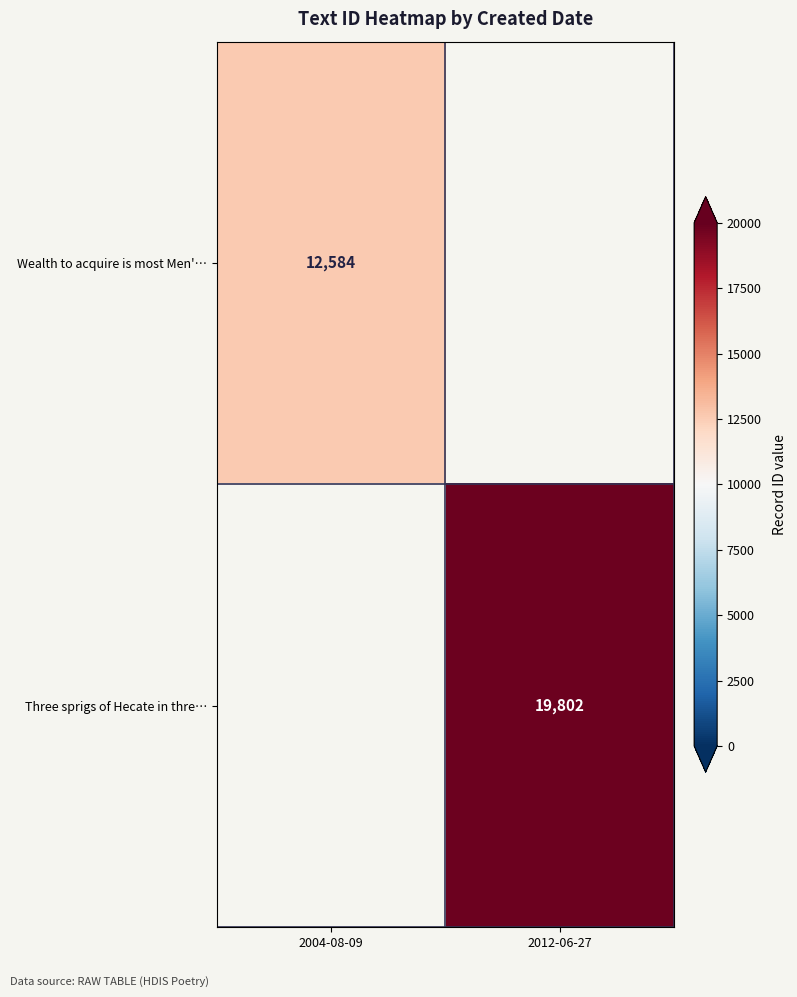

The value of Wealth to acquire is most Men'… at 2004-08-09 is 12584. True or false?

True